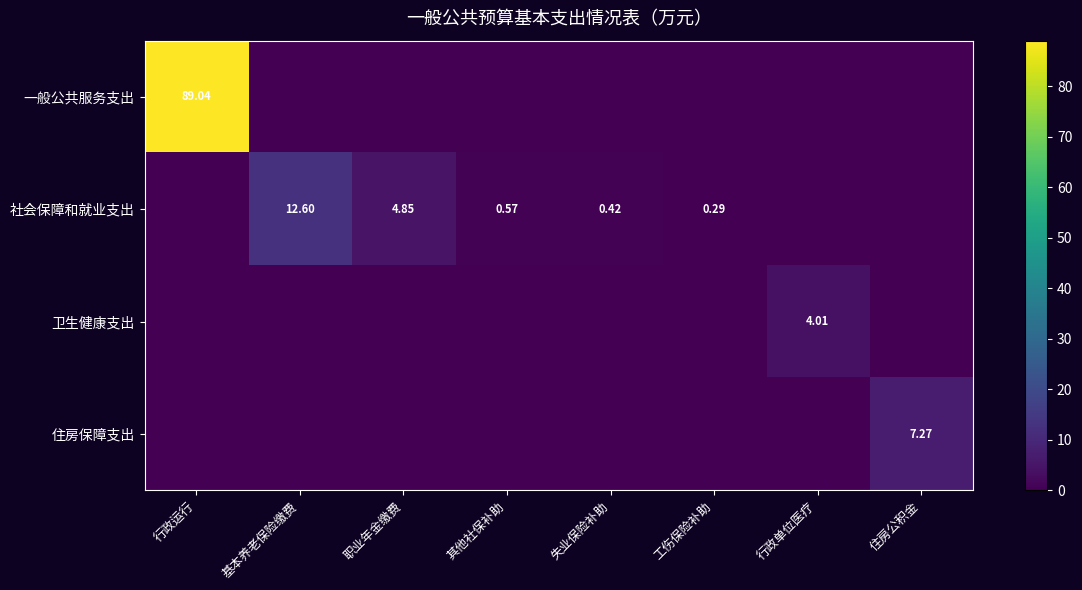

The 社会保障和就业支出 series shows 4.8 at 职业年金缴费. True or false?

True